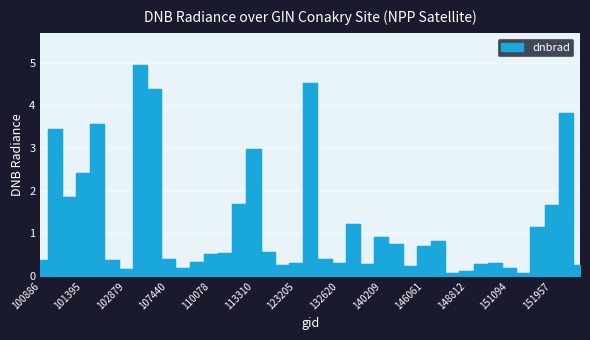

What is the difference between the values at 101270 and 151274?

1.8